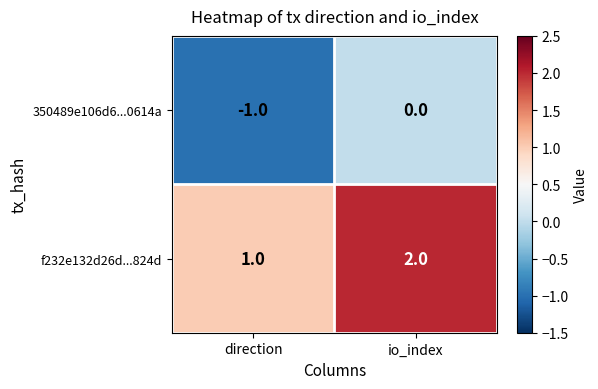

List the series in order of their peak value, highest first.

f232e132d26d...824d, 350489e106d6...0614a